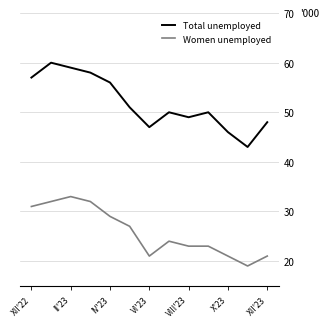

List the series in order of their overall mean, lowest first.

Women unemployed, Total unemployed